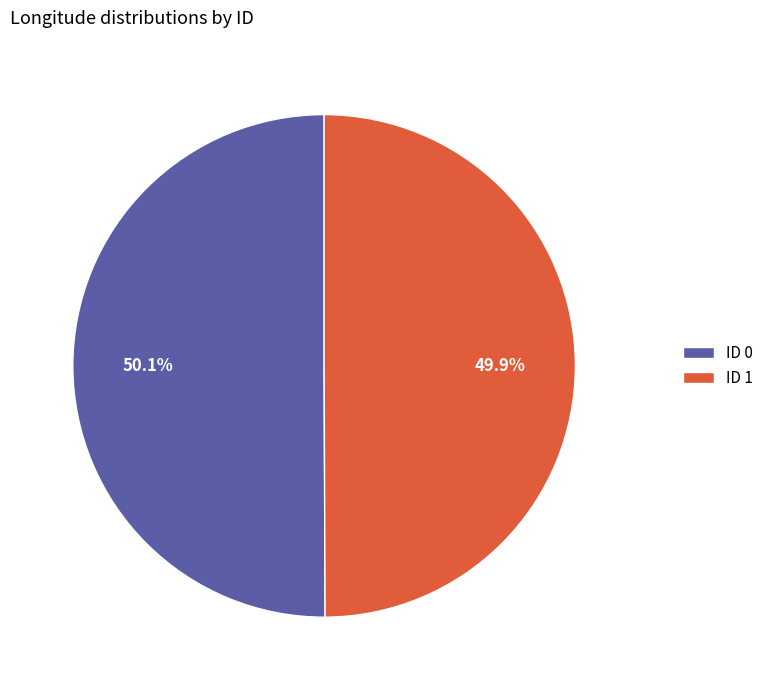

Does any single category account for the majority?

Yes